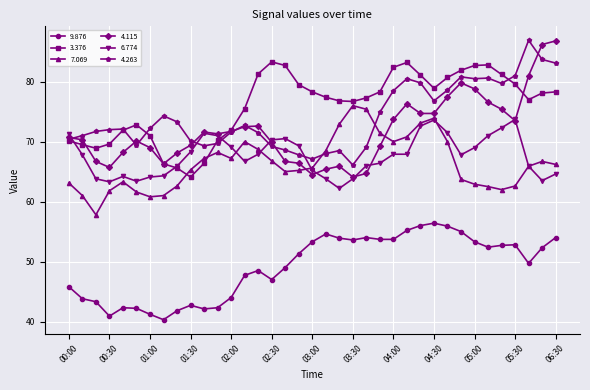

True or false: 4.263 has more than 0 points higher than both neighbors.

True